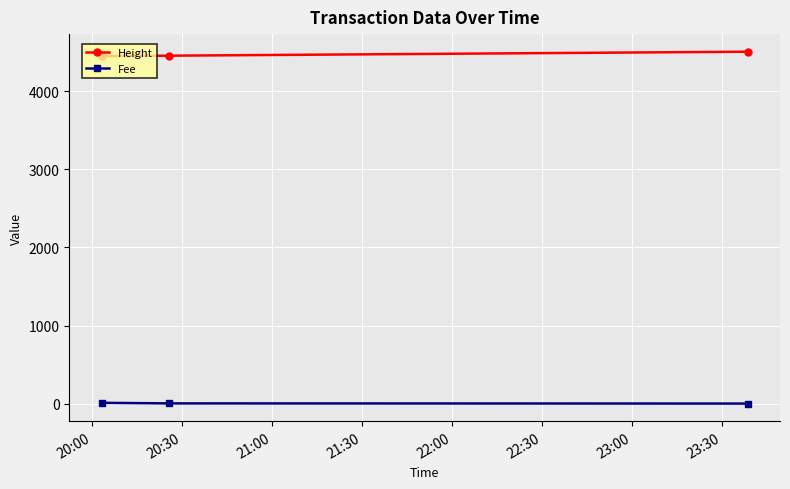

How many categories are shown in the chart?

3